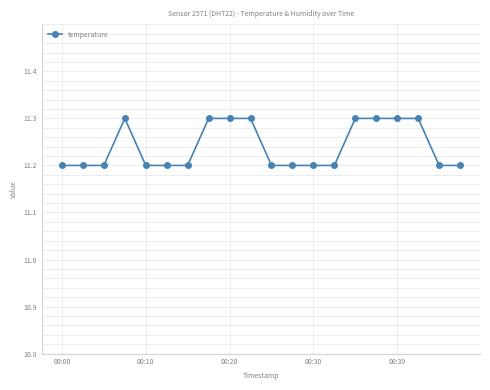

What is the minimum value shown in the chart?

11.2